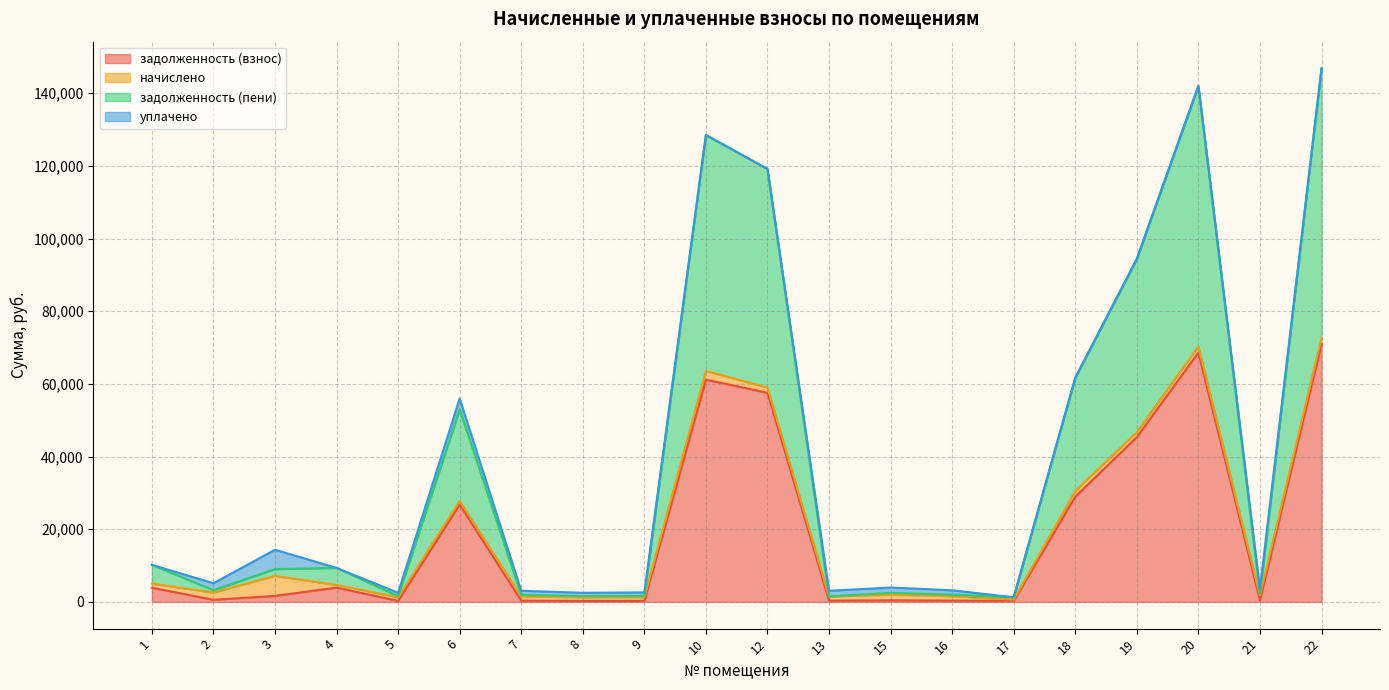

What is the highest value of the задолженность (взнос) series?

70942.7